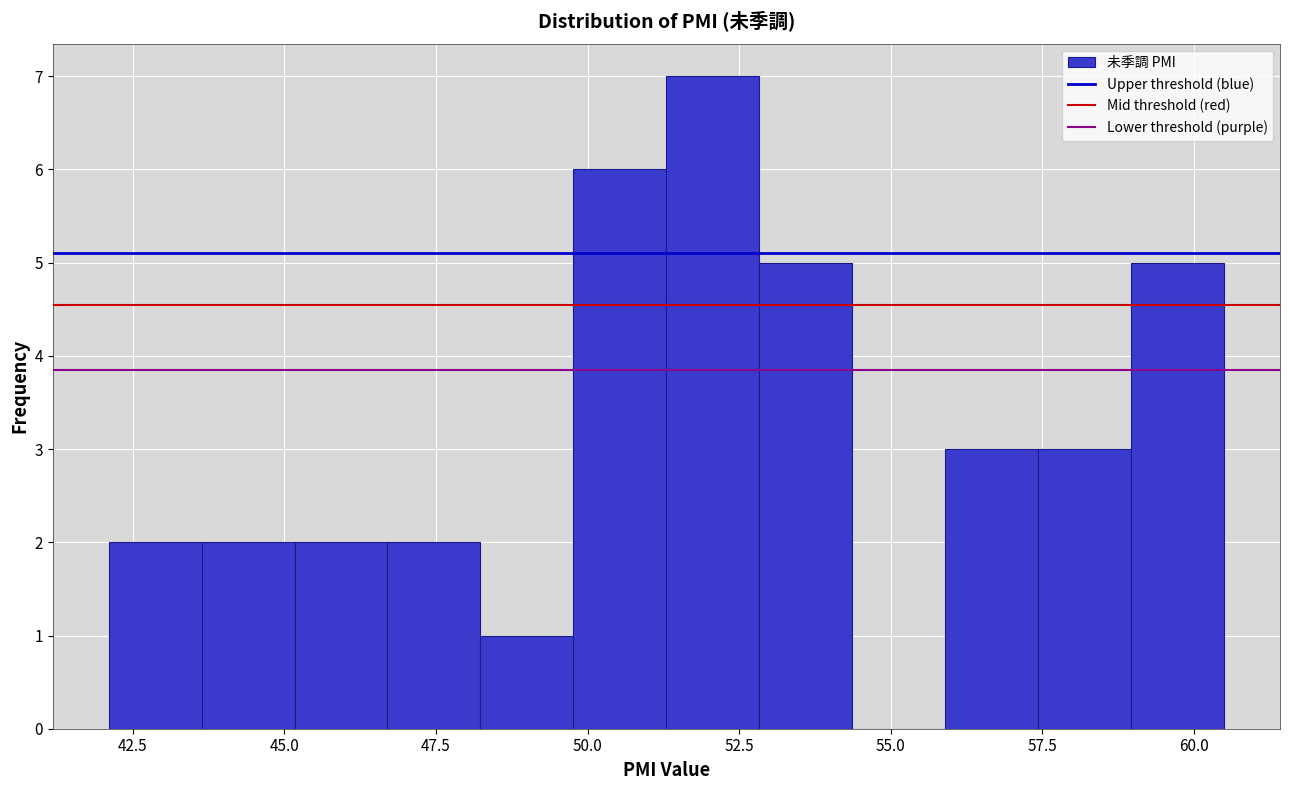

Around what value on the x-axis is the tallest bar? Give the approximate position of its centre, as read against the axis.

52.0